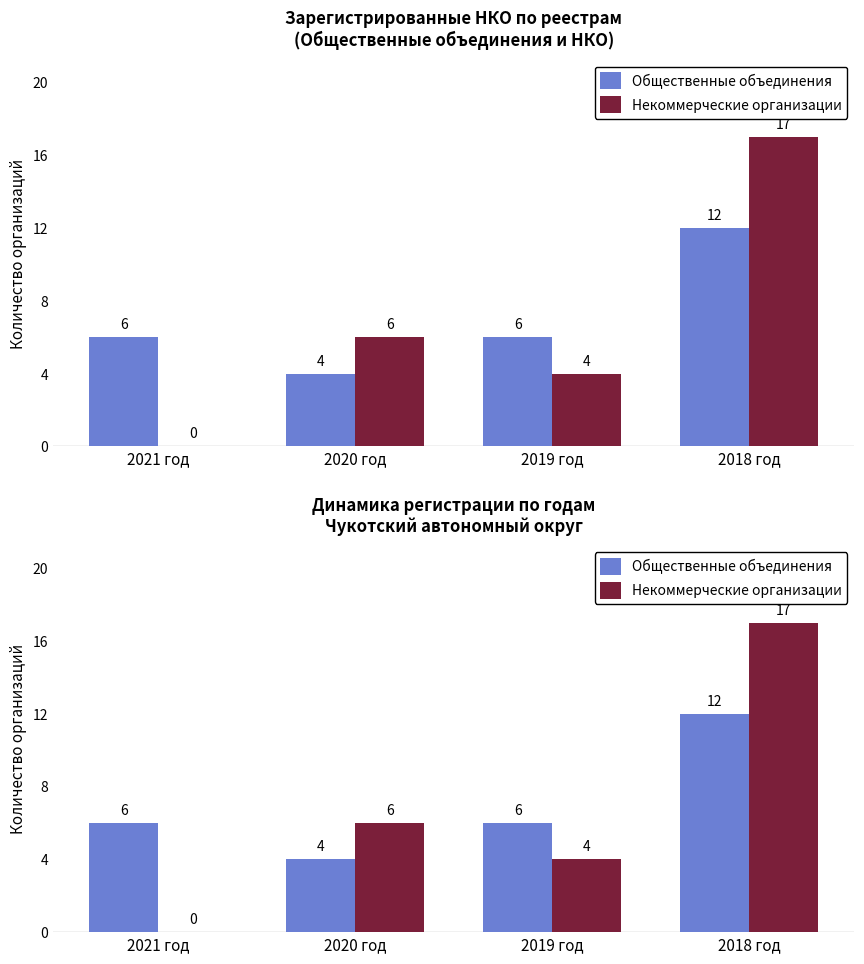

What is the label of the 3rd bar from the left?

2019 год